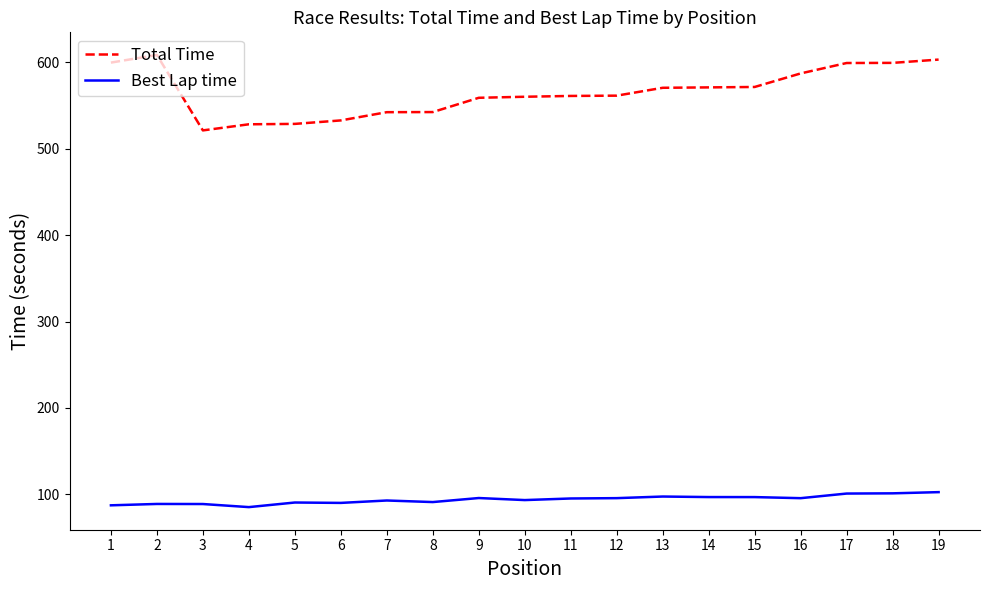

Is it true that Total Time equals 599.3 at 17?

True